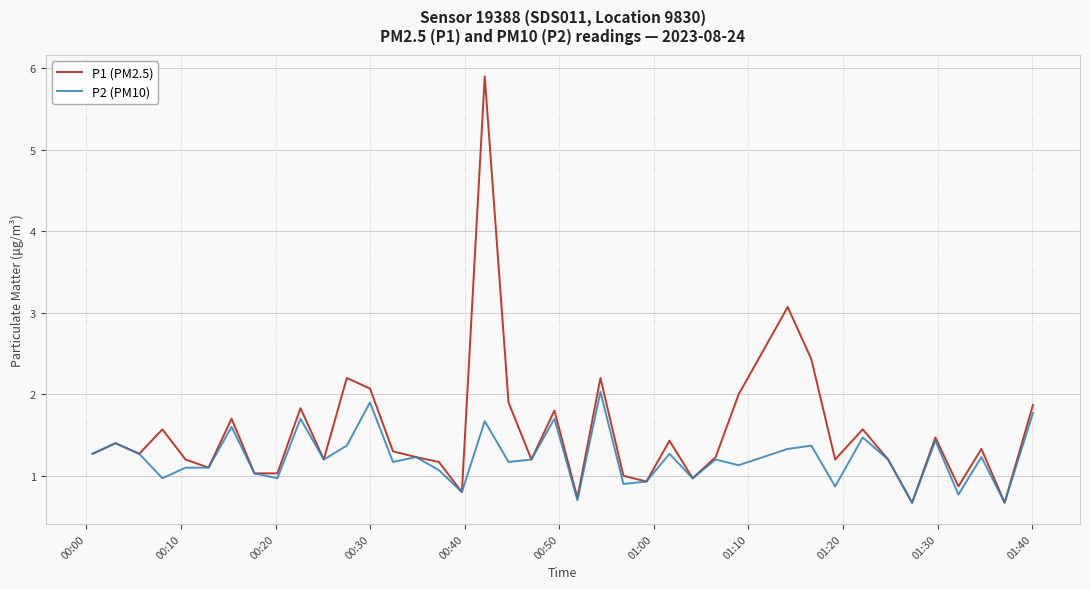

Reading right to left, transcribe all the data shown in this chart.

P1 (PM2.5): 1.9	0.7	1.3	0.9	1.5	0.7	1.2	1.6	1.2	2.4	3.1	2.0	1.2	1.0	1.4	0.9	1.0	2.2	0.7	1.8	1.2	1.9	5.9	0.8	1.2	1.2	1.3	2.1	2.2	1.2	1.8	1.0	1.0	1.7	1.1	1.2	1.6	1.3	1.4	1.3
P2 (PM10): 1.8	0.7	1.2	0.8	1.4	0.7	1.2	1.5	0.9	1.4	1.3	1.1	1.2	1.0	1.3	0.9	0.9	2.0	0.7	1.7	1.2	1.2	1.7	0.8	1.1	1.2	1.2	1.9	1.4	1.2	1.7	1.0	1.0	1.6	1.1	1.1	1.0	1.3	1.4	1.3